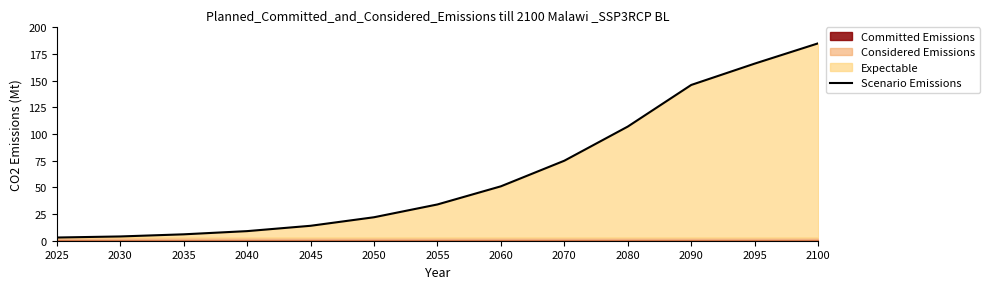

At which label is the value closest to 94?

2080